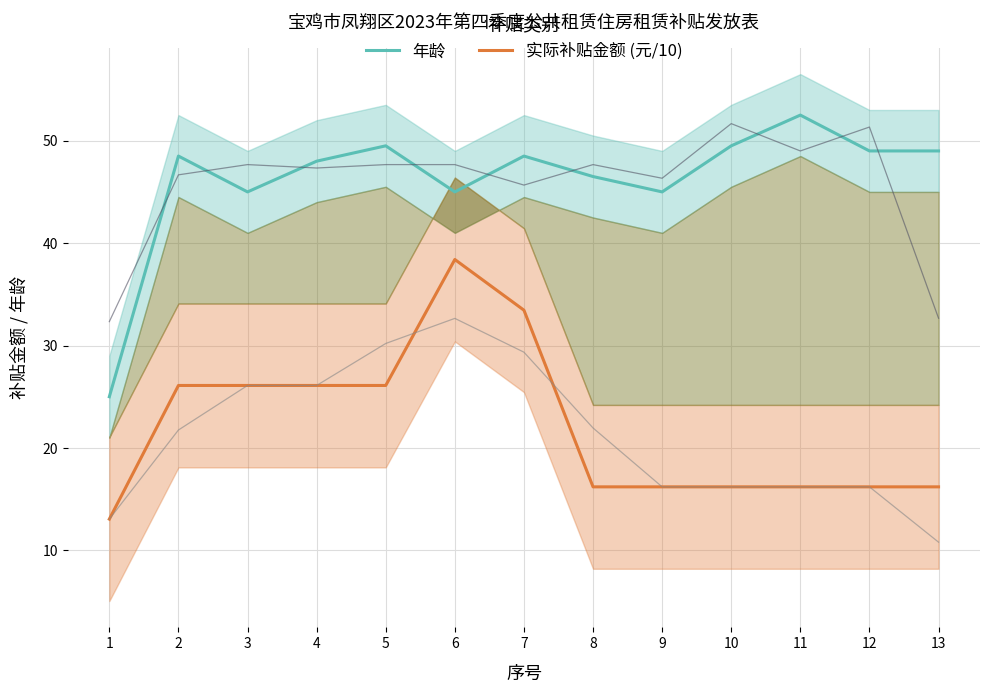

What is the difference between the 年龄 values at 7 and 3?

3.5